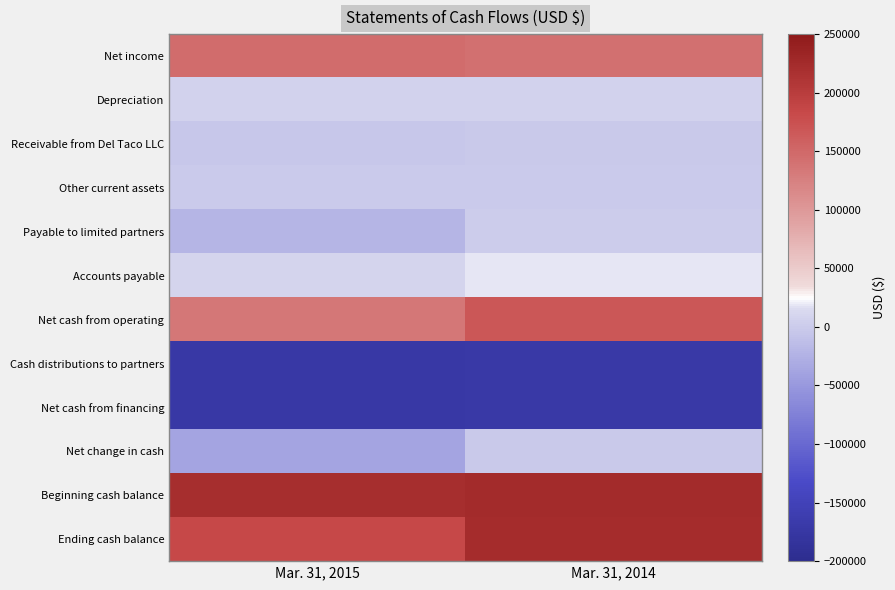

Reading right to left, what are all the values shown in this chart?

Net income: Mar. 31, 2014=142722	Mar. 31, 2015=145142
Depreciation: Mar. 31, 2014=7237	Mar. 31, 2015=7237
Receivable from Del Taco LLC: Mar. 31, 2014=-2616	Mar. 31, 2015=-4101
Other current assets: Mar. 31, 2014=98	Mar. 31, 2015=80
Payable to limited partners: Mar. 31, 2014=1917	Mar. 31, 2015=-21361
Accounts payable: Mar. 31, 2014=19174	Mar. 31, 2015=8706
Net cash from operating: Mar. 31, 2014=168532	Mar. 31, 2015=135703
Cash distributions to partners: Mar. 31, 2014=-170180	Mar. 31, 2015=-173188
Net cash from financing: Mar. 31, 2014=-170180	Mar. 31, 2015=-173188
Net change in cash: Mar. 31, 2014=-1648	Mar. 31, 2015=-37485
Beginning cash balance: Mar. 31, 2014=224222	Mar. 31, 2015=221252
Ending cash balance: Mar. 31, 2014=222574	Mar. 31, 2015=183767